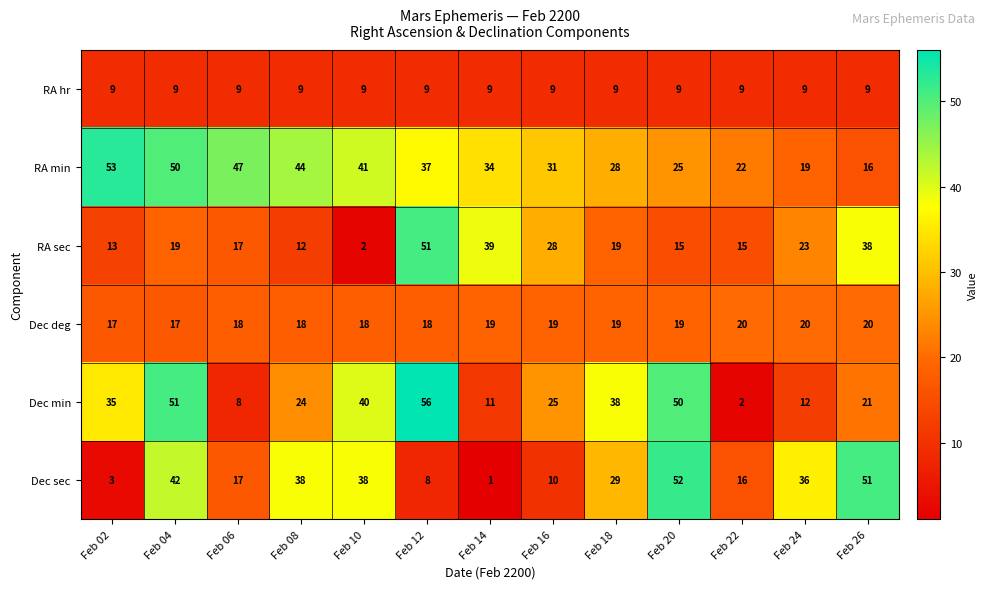

What is the sum of all RA min values?

447